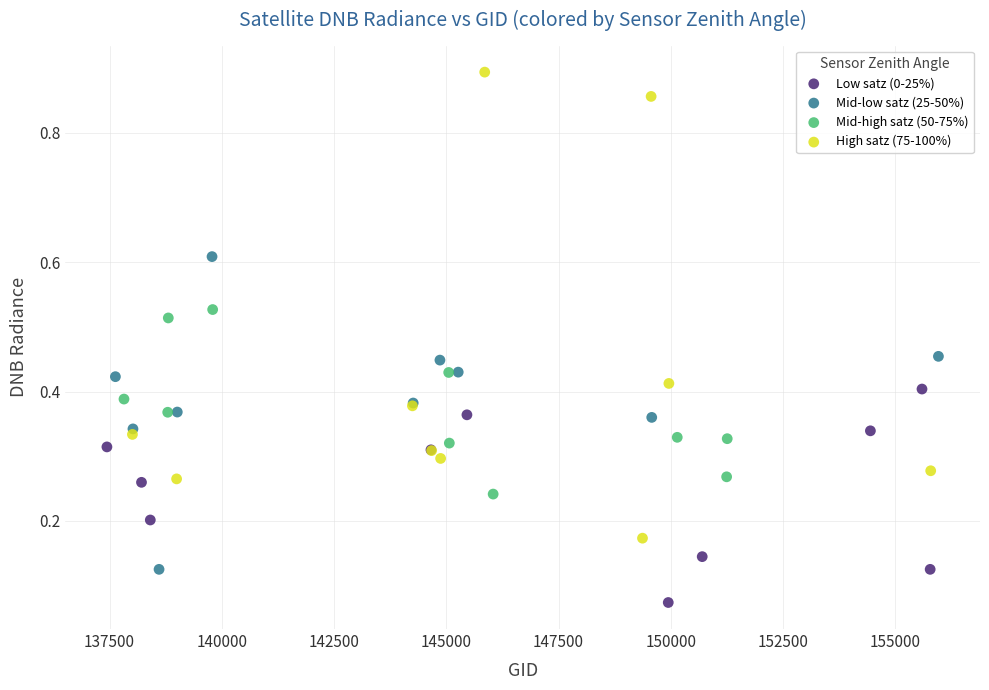

Which series contains the highest Y value?

High satz (75-100%)